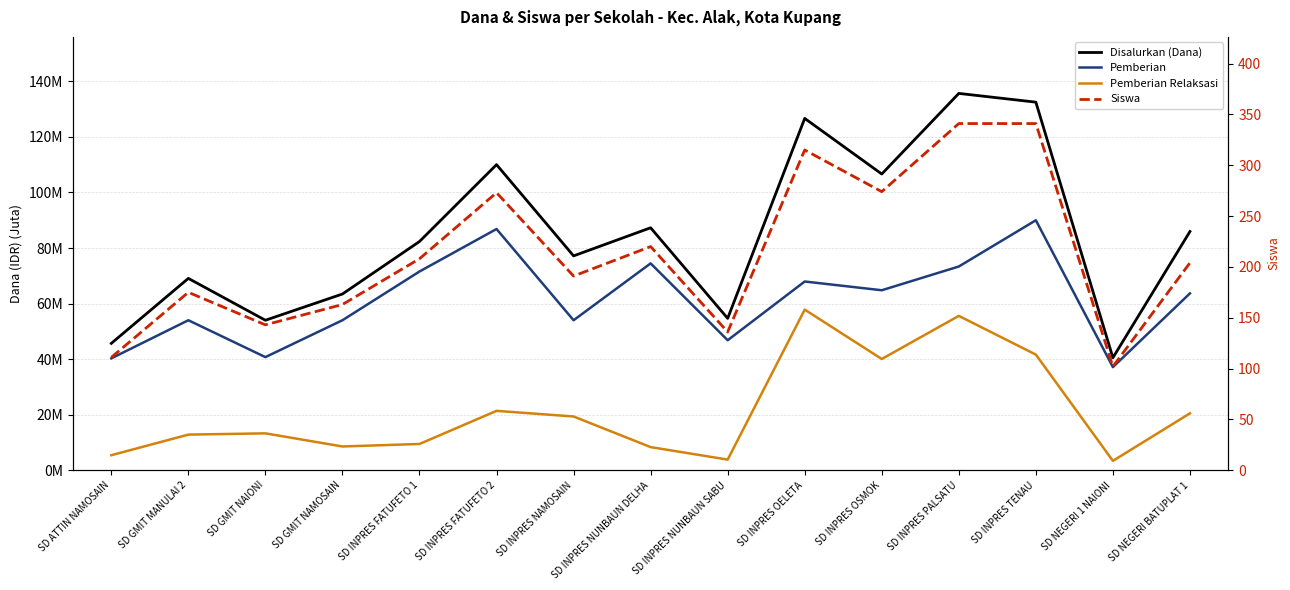

In Pemberian, how many points are higher than both neighbors (excluding endpoints)?

5